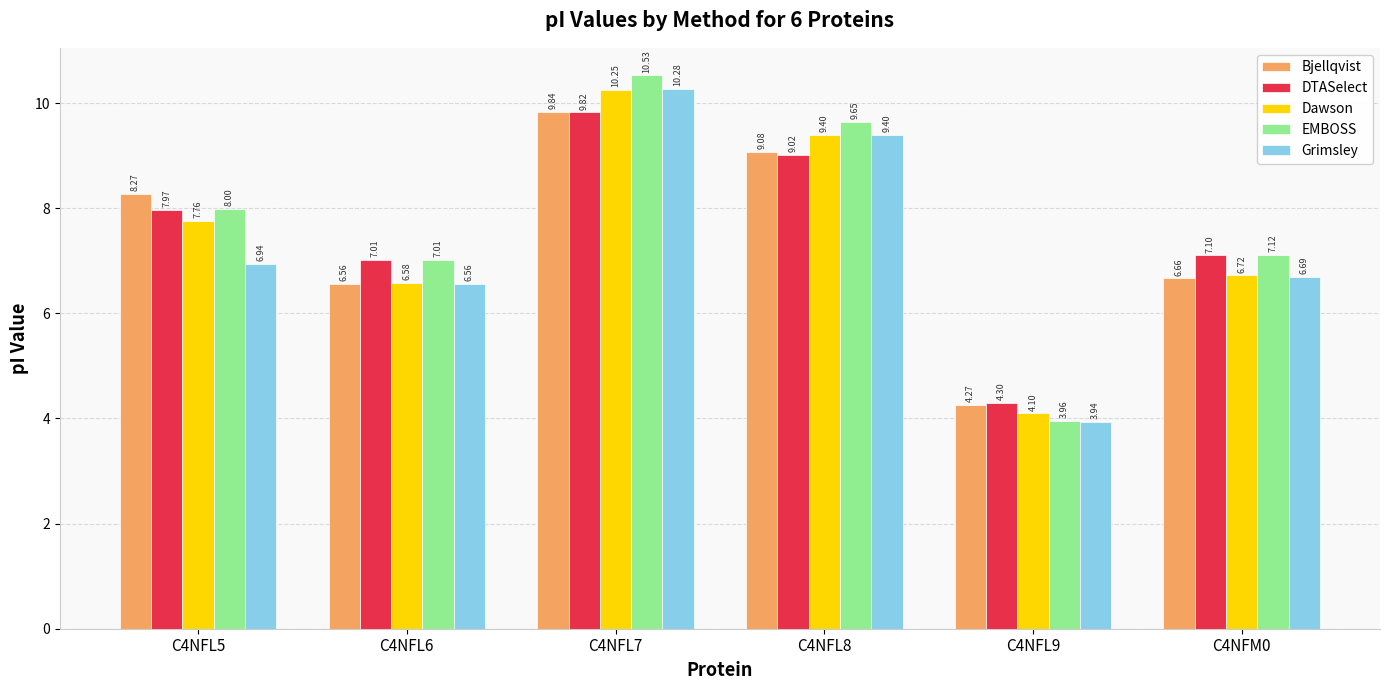

What is the difference between the DTASelect values at C4NFL7 and C4NFL9?

5.5